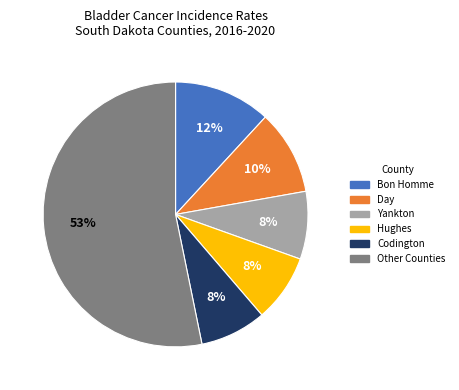

Is there a majority slice in this chart?

Yes